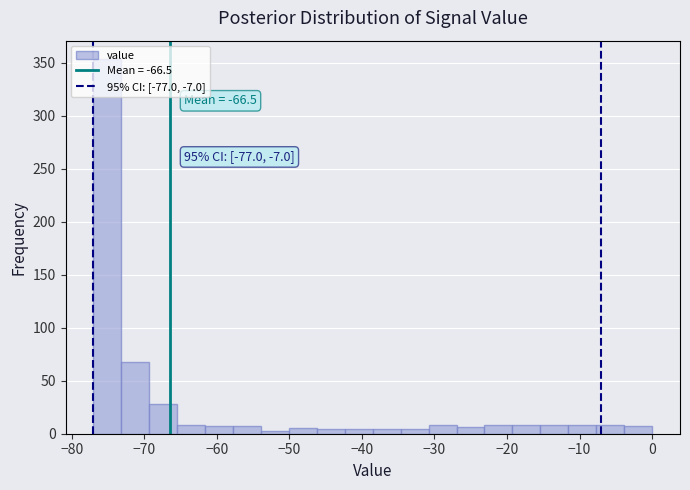

Read against the x-axis, roughly where is the centre of the tallest bar?

-75